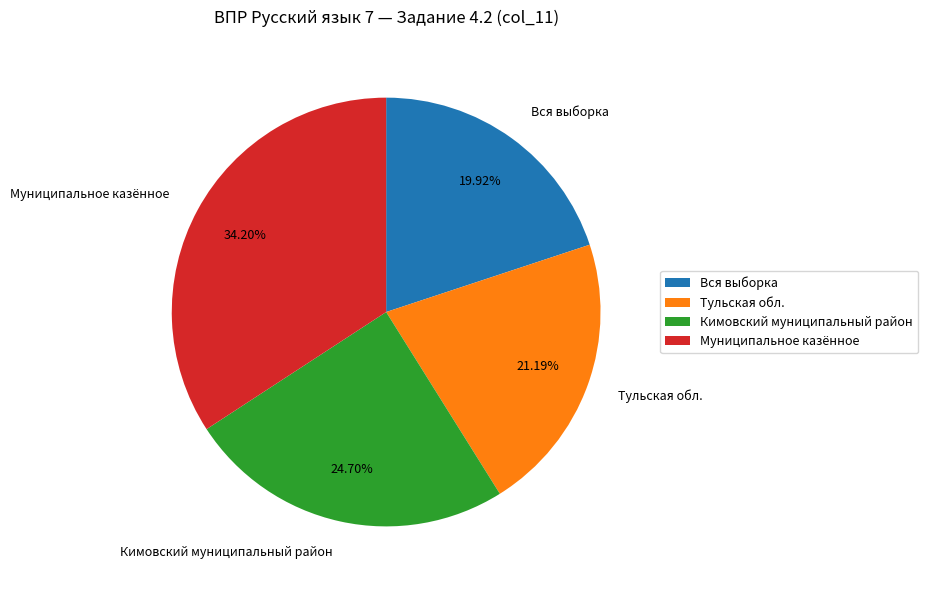

Which slice is the smallest?

Вся выборка